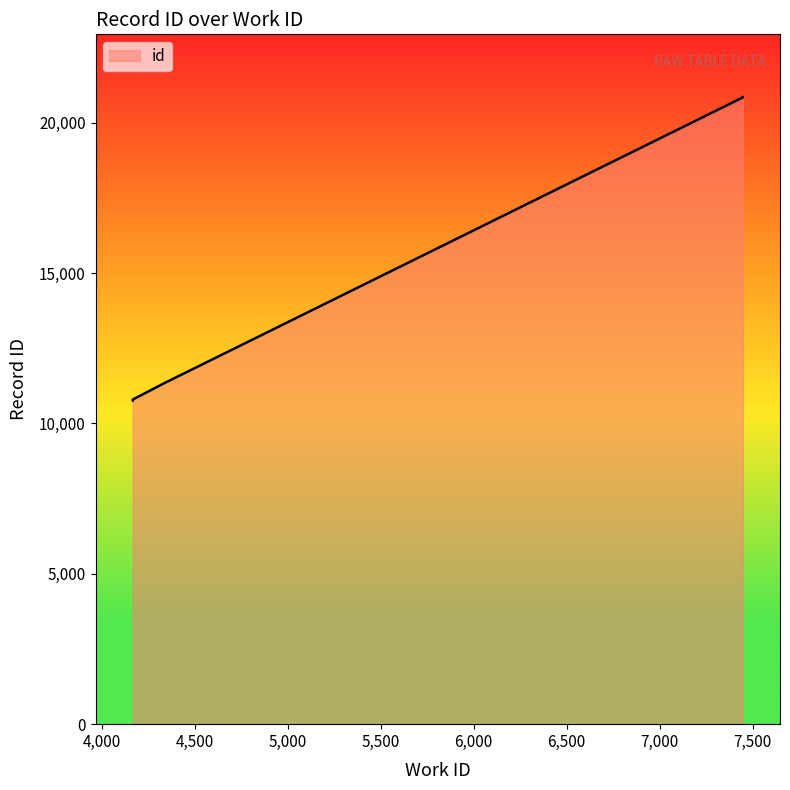

Approximately how many times larger is the value at 7447 compared to 7447?

1.0